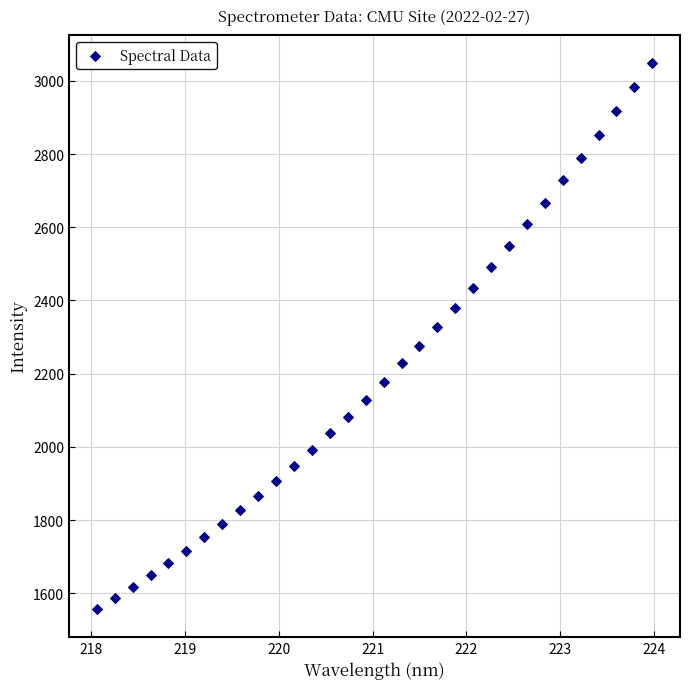

What is the range of X values (max minus min)?

5.9